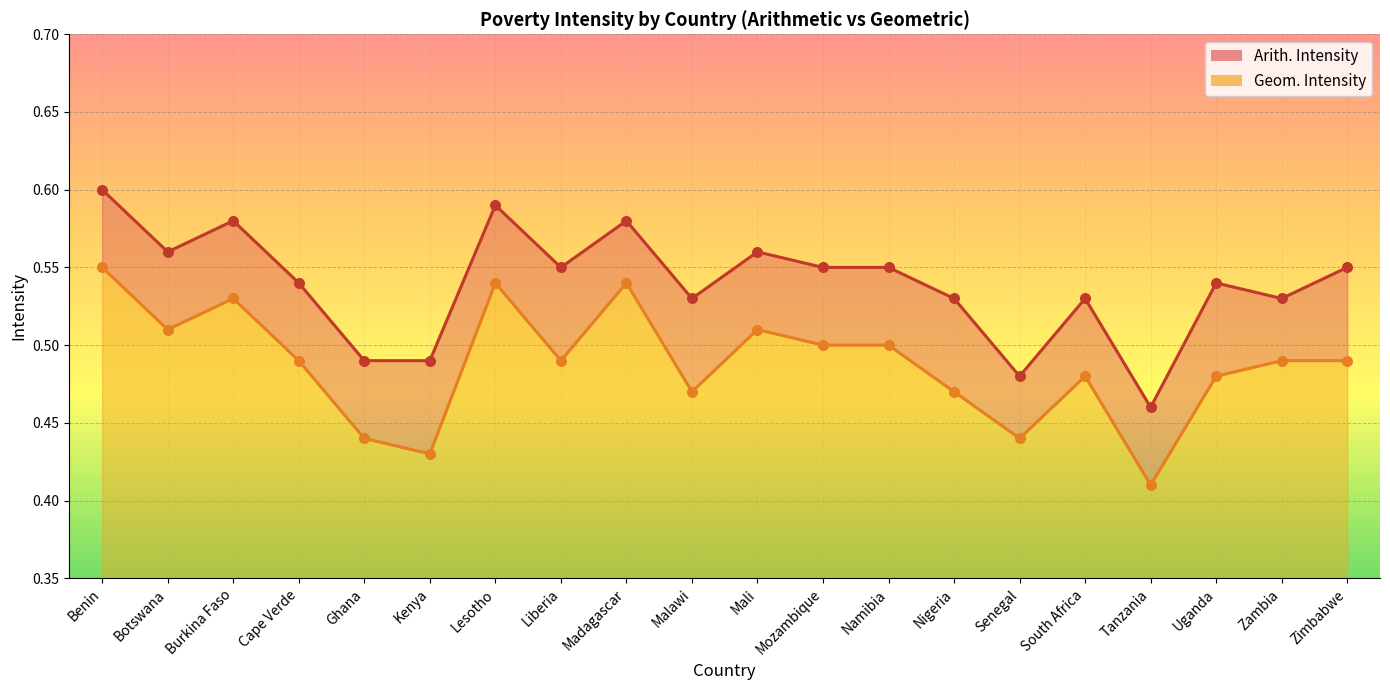

Which series contains the highest Y value?

Arith. Intensity